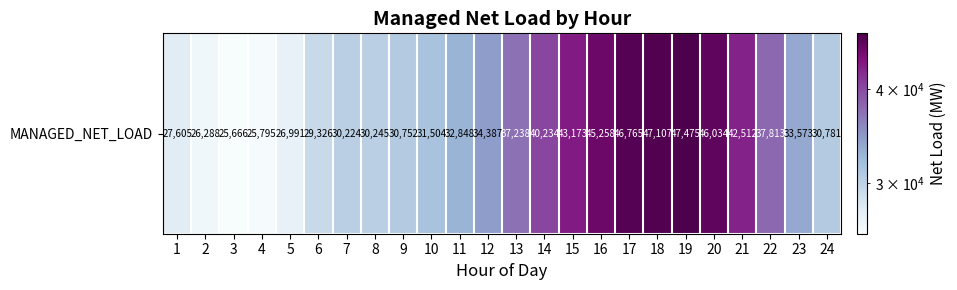

Reading left to right, transcribe all the data shown in this chart.

27605	26288	25666	25795	26991	29326	30224	30245	30752	31504	32848	34387	37238	40234	43173	45258	46765	47107	47475	46034	42512	37813	33573	30781